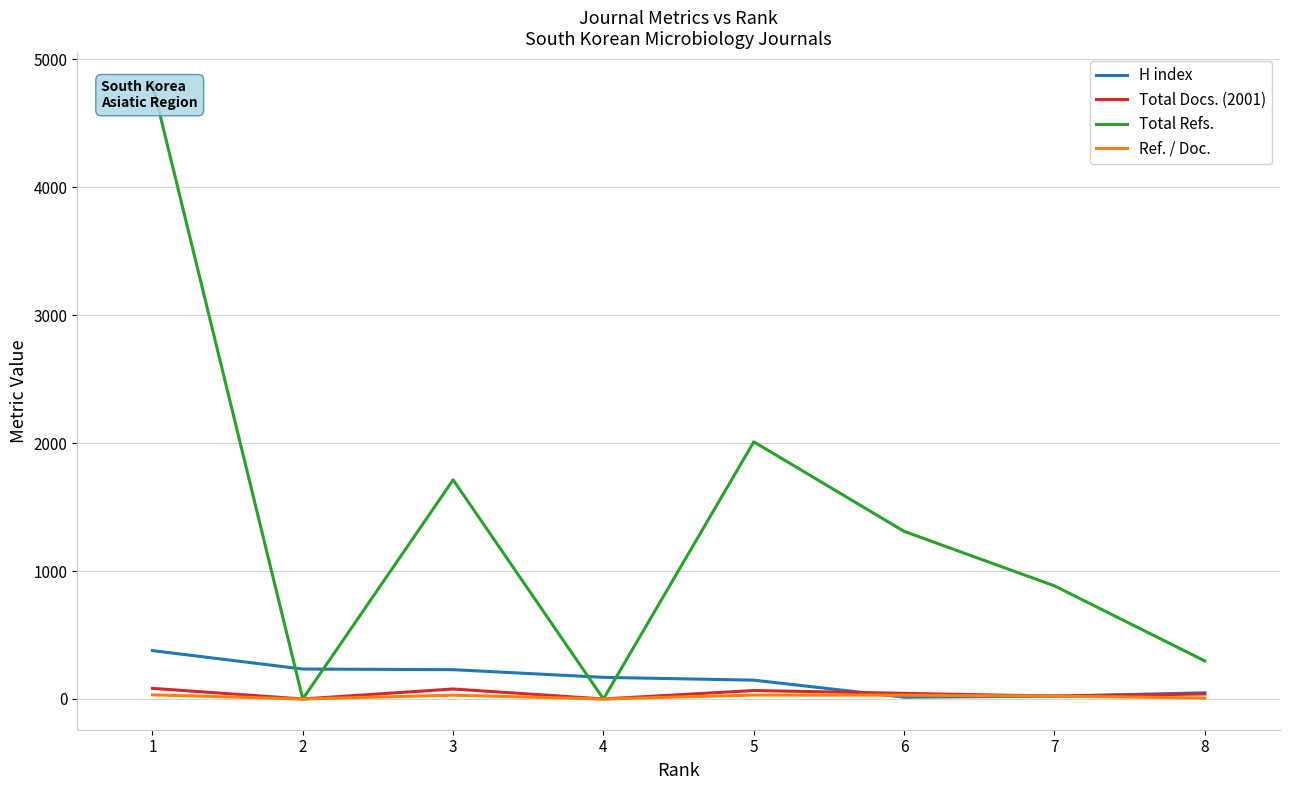

Rank the series at 1 from lowest to highest value.

Ref. / Doc., Total Docs. (2001), H index, Total Refs.